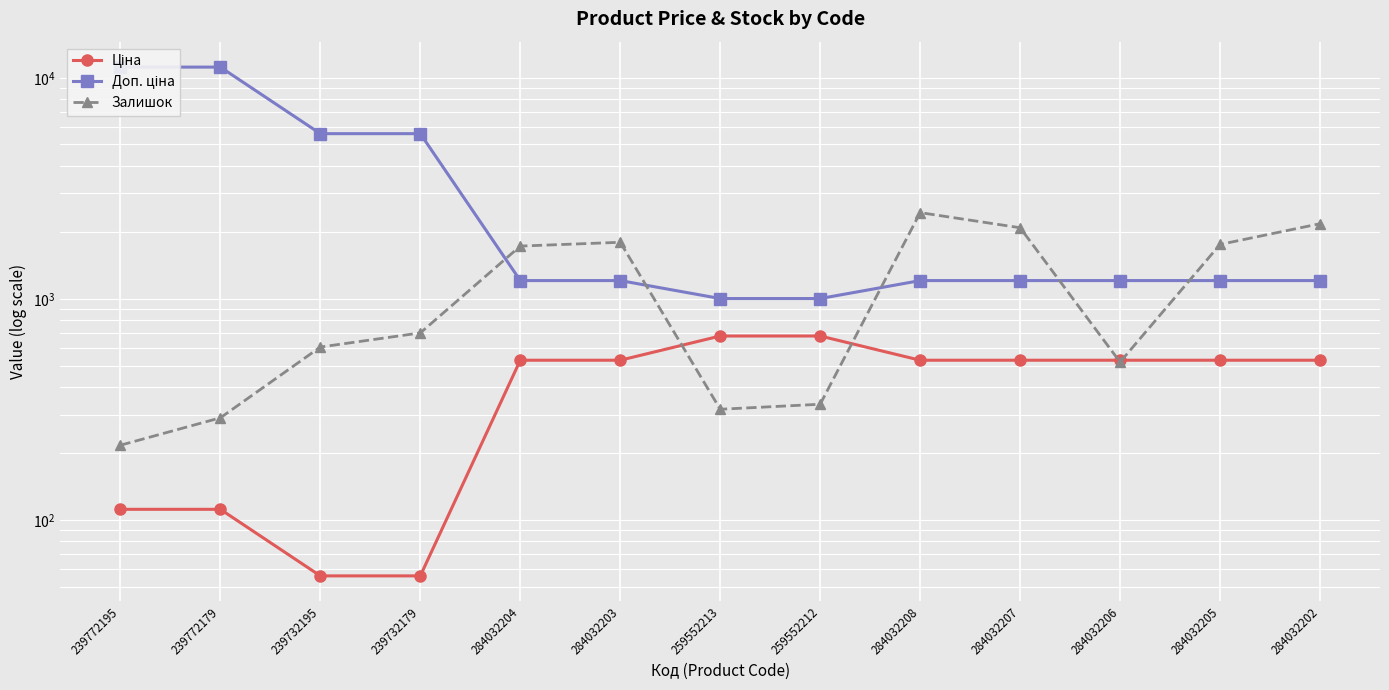

At which category is the sum across all series the highest?

239772179